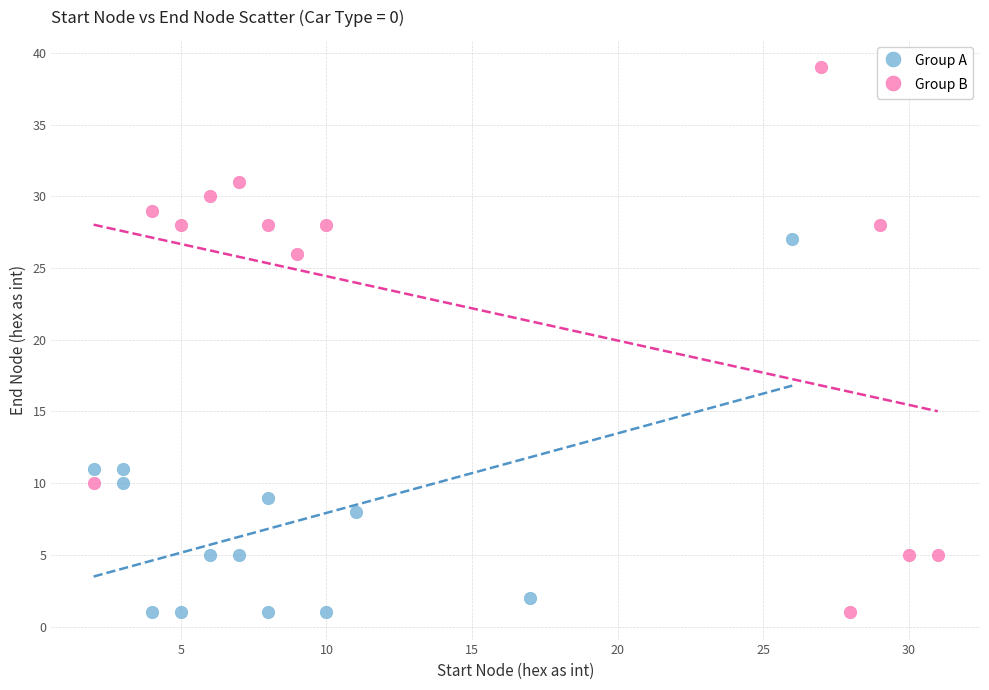

Which series has the widest spread of Y values?

Group B